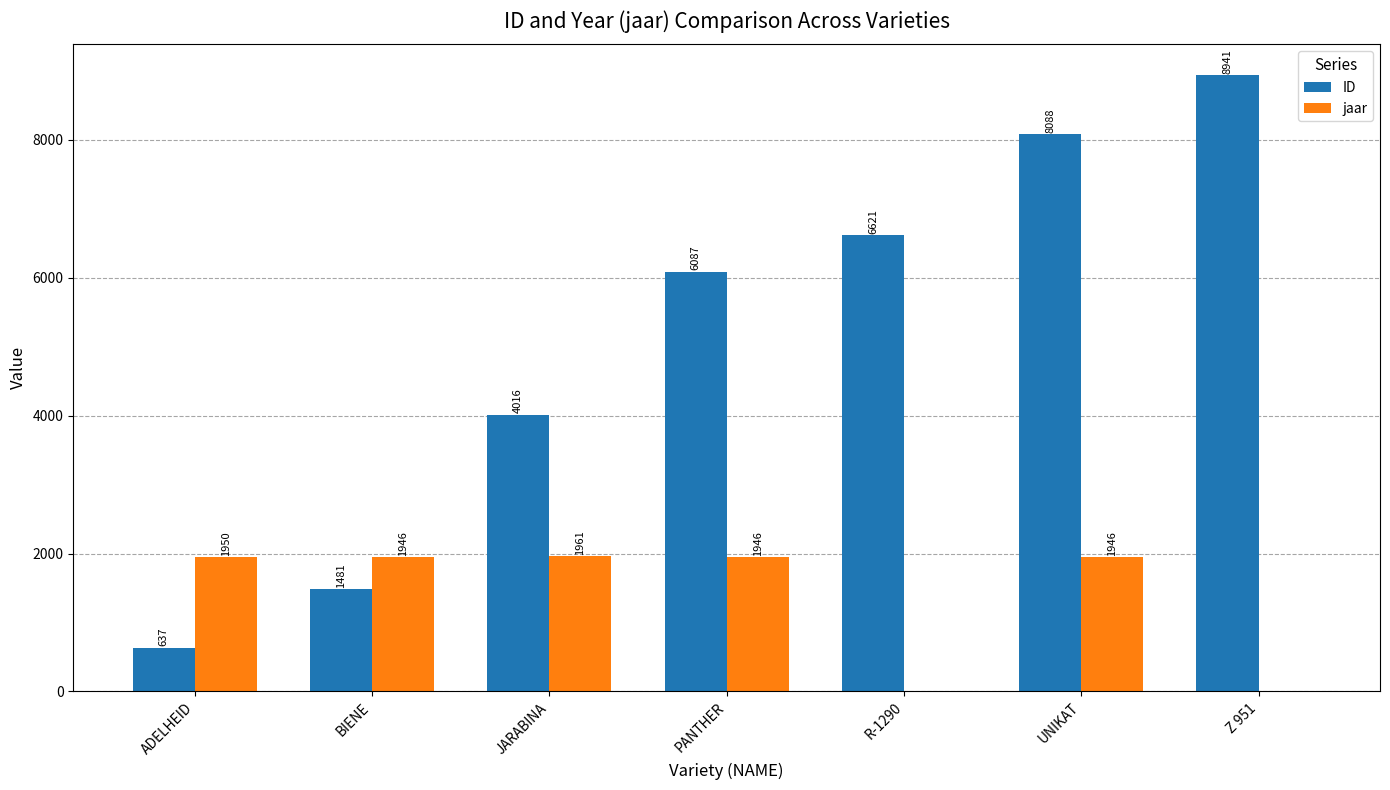

What are all the series names shown in the legend?

ID, jaar